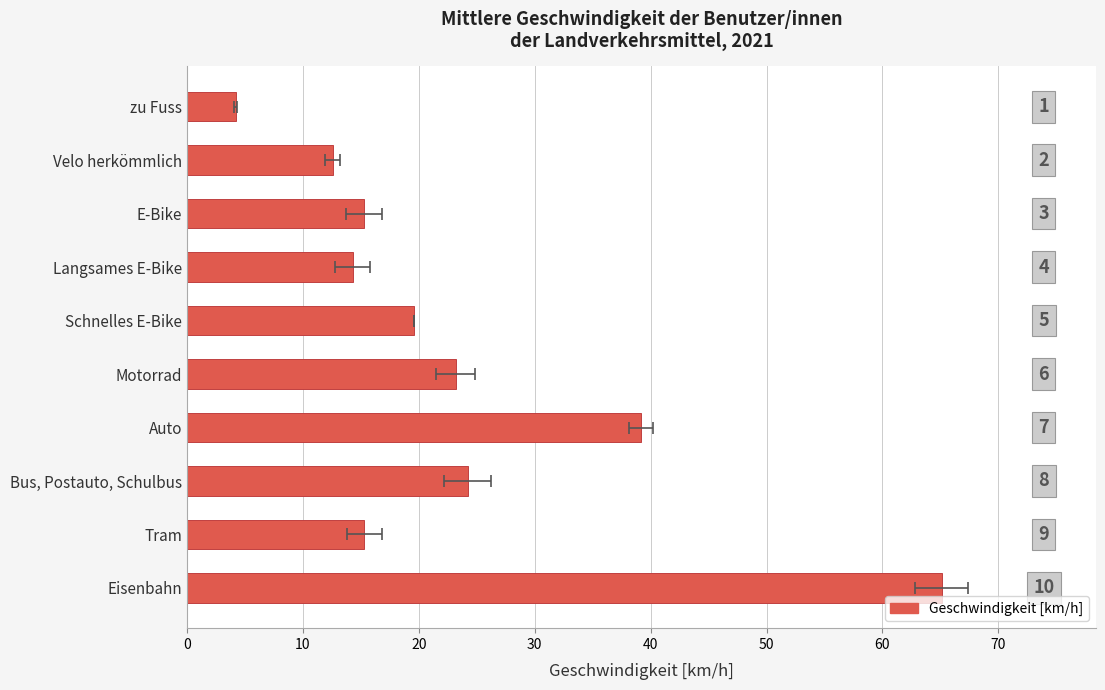

Which has a higher value, Eisenbahn or Langsames E-Bike?

Eisenbahn